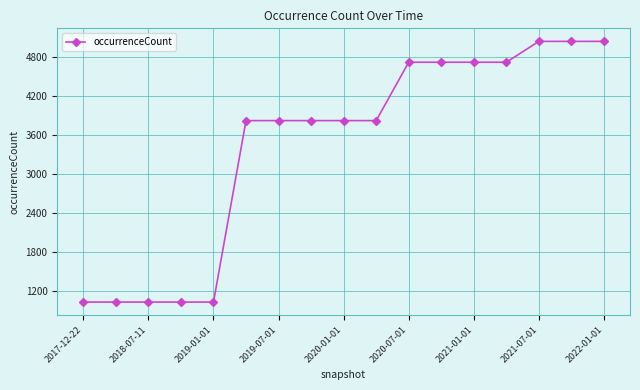

What is the sum of all values?

58297